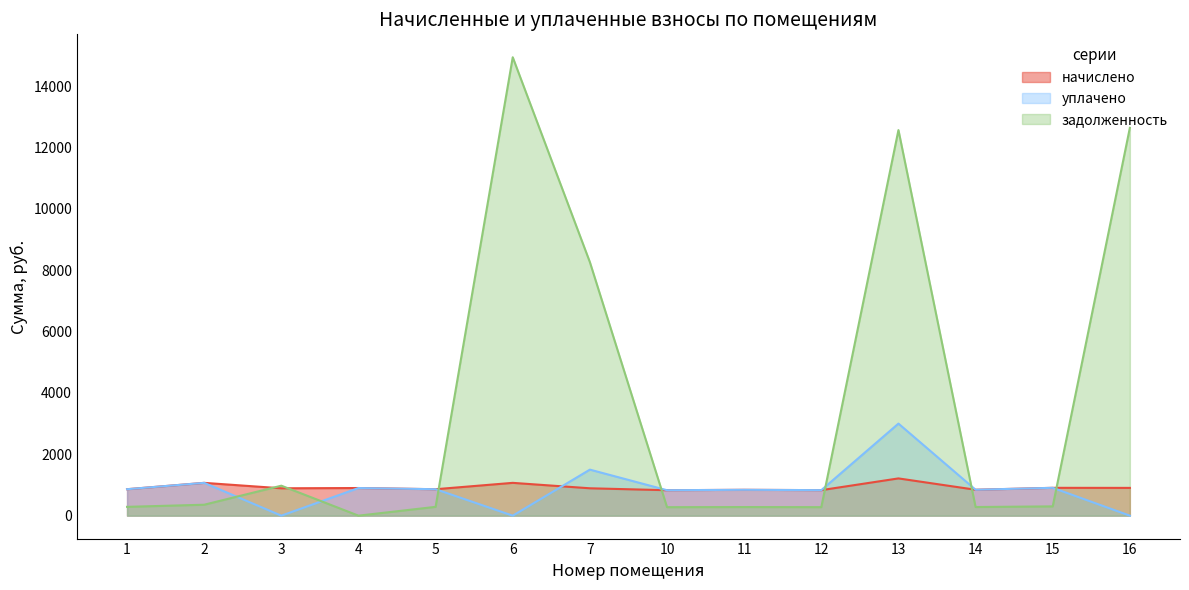

What are all the series names shown in the legend?

начислено, уплачено, задолженность